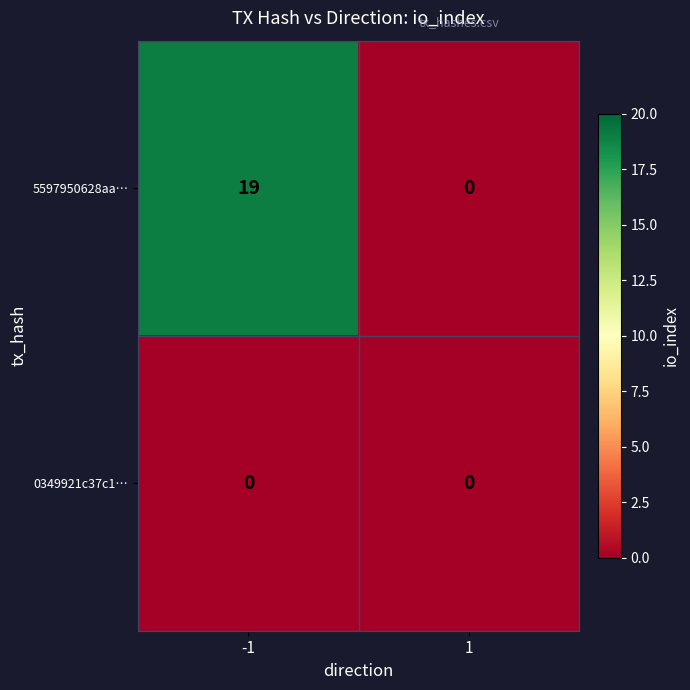

Which series has the largest total across all categories?

5597950628aa…